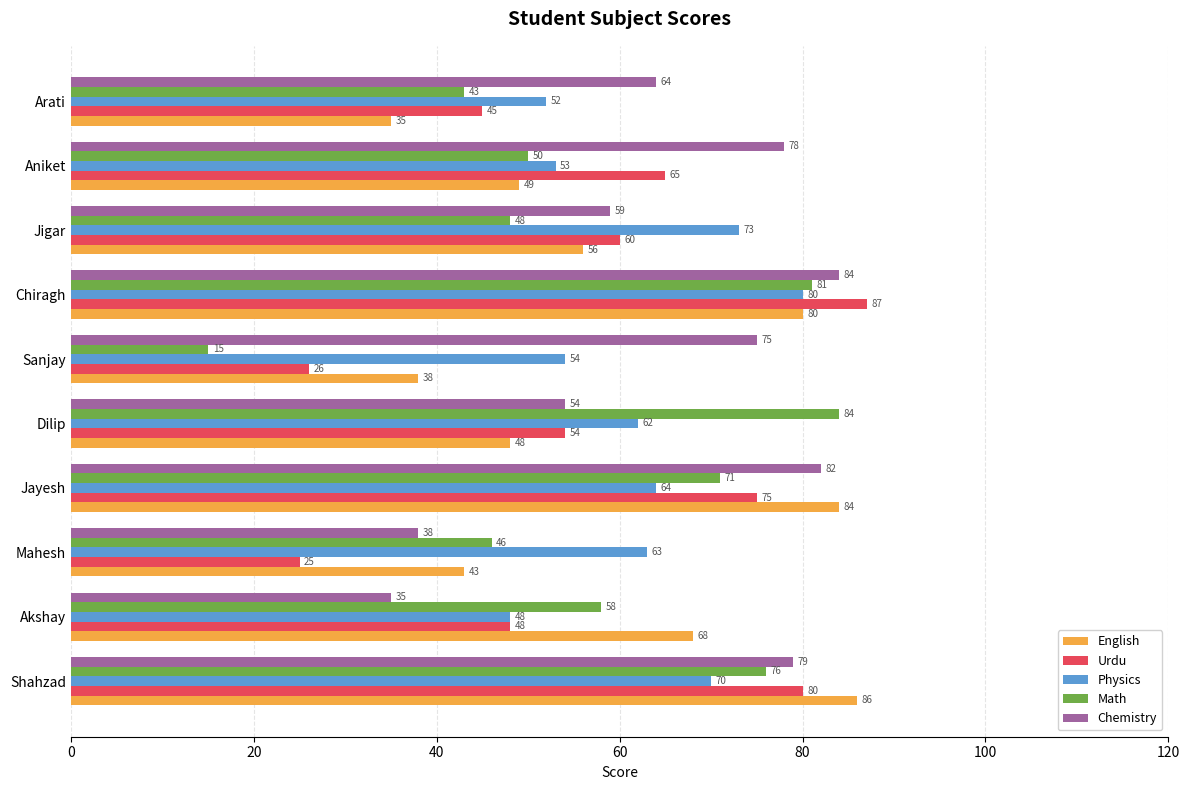

At which label is Chemistry closest to 59?

Jigar